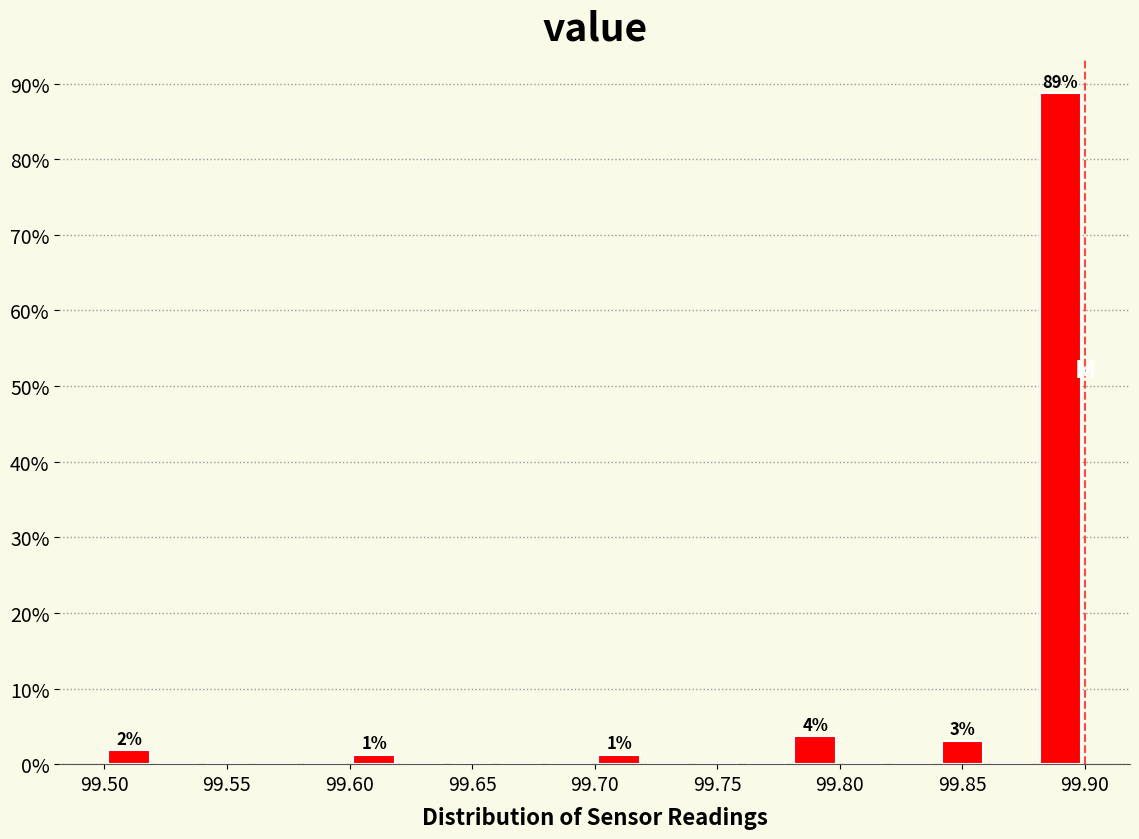

Which range on the x-axis has the tallest bar?

99.88 to 99.90